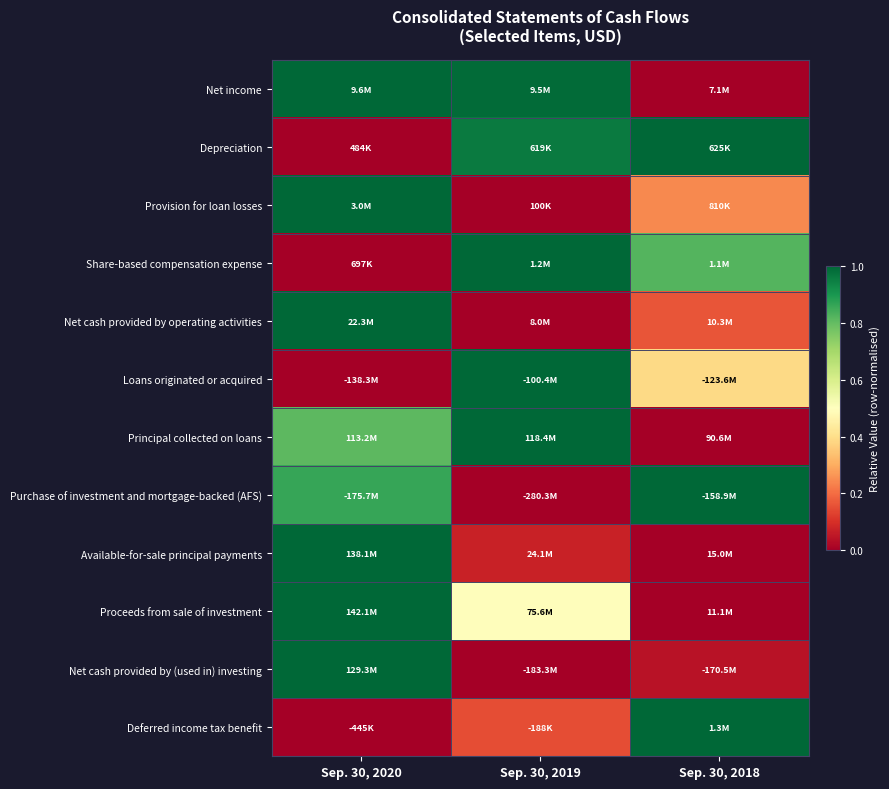

What is the spread (max minus min) of values at Sep. 30, 2020?

1.0